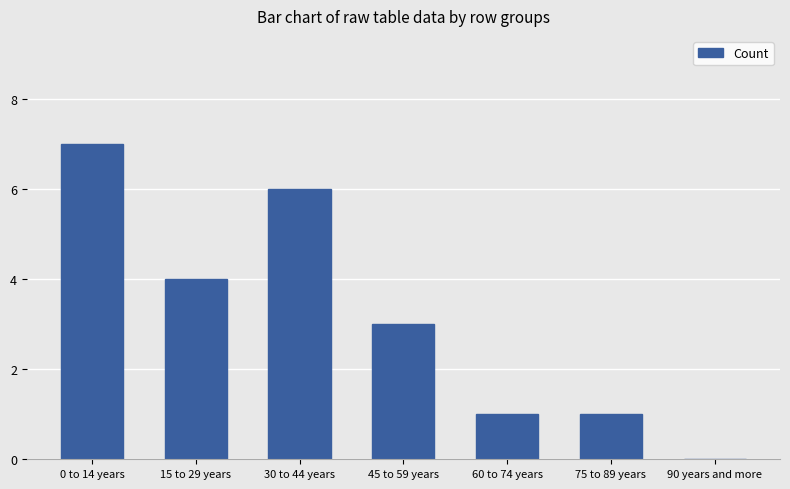

What is the average value?

3